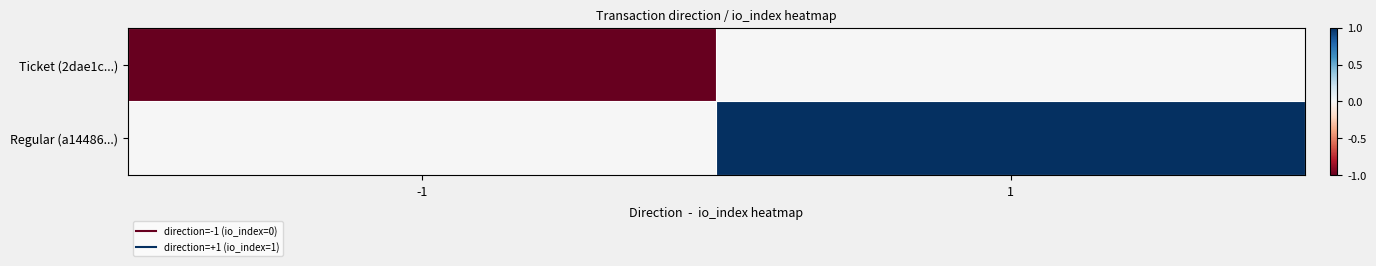

Reading left to right, list all the values displayed in this chart.

Ticket (2dae1c...): -1=-1	1=0
Regular (a14486...): -1=0	1=1